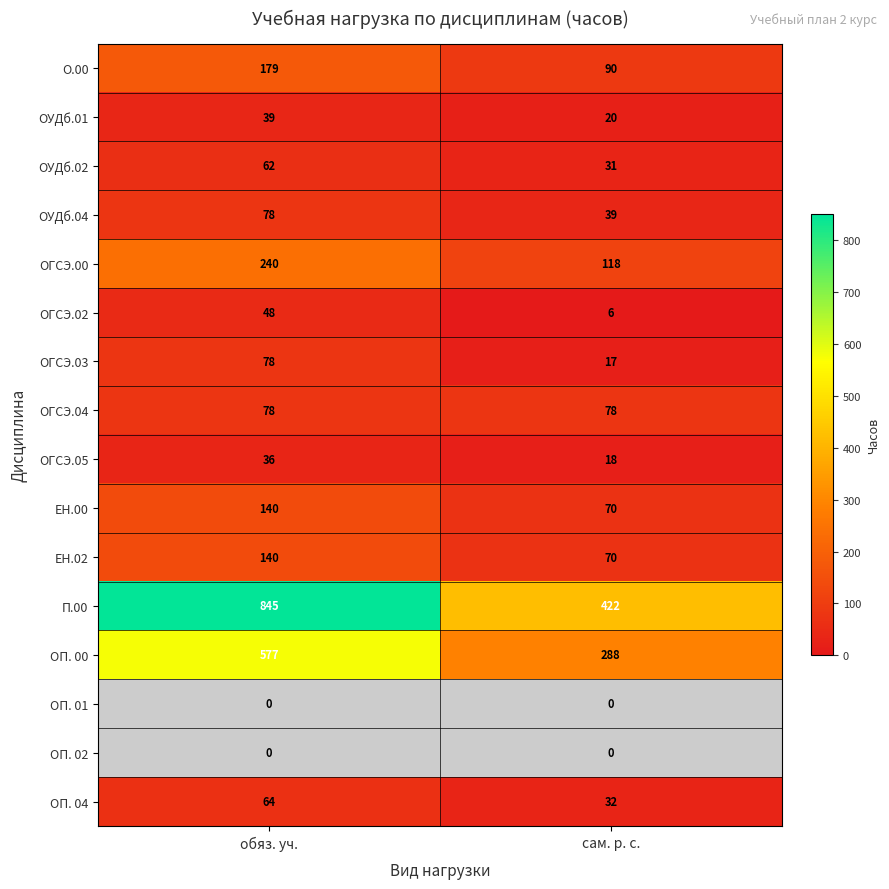

What value does the ЕН.02 series have at сам. р. с.?

70